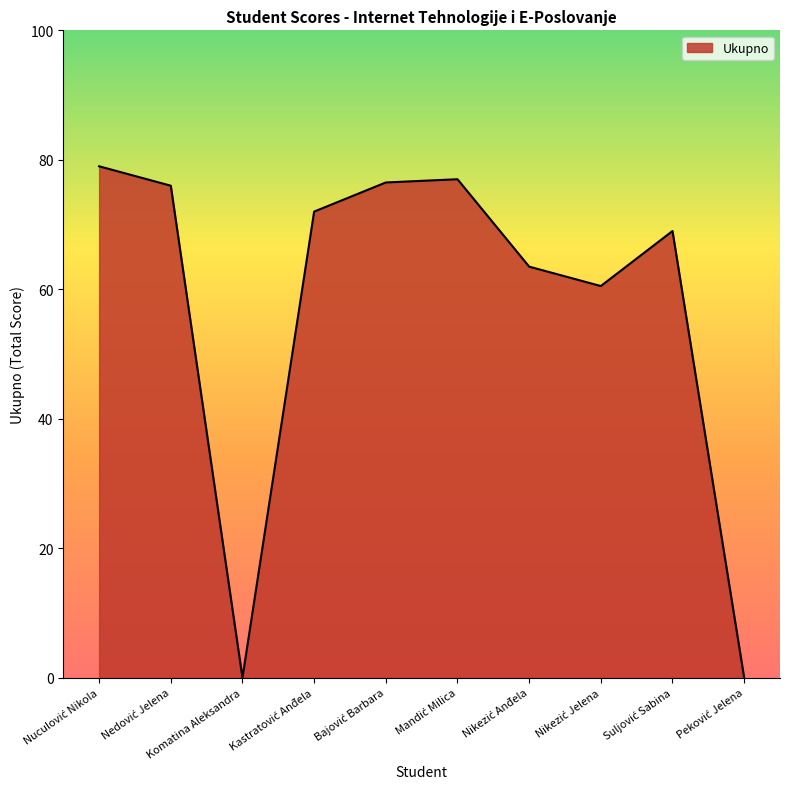

What is the difference between the maximum and minimum values?

79.0